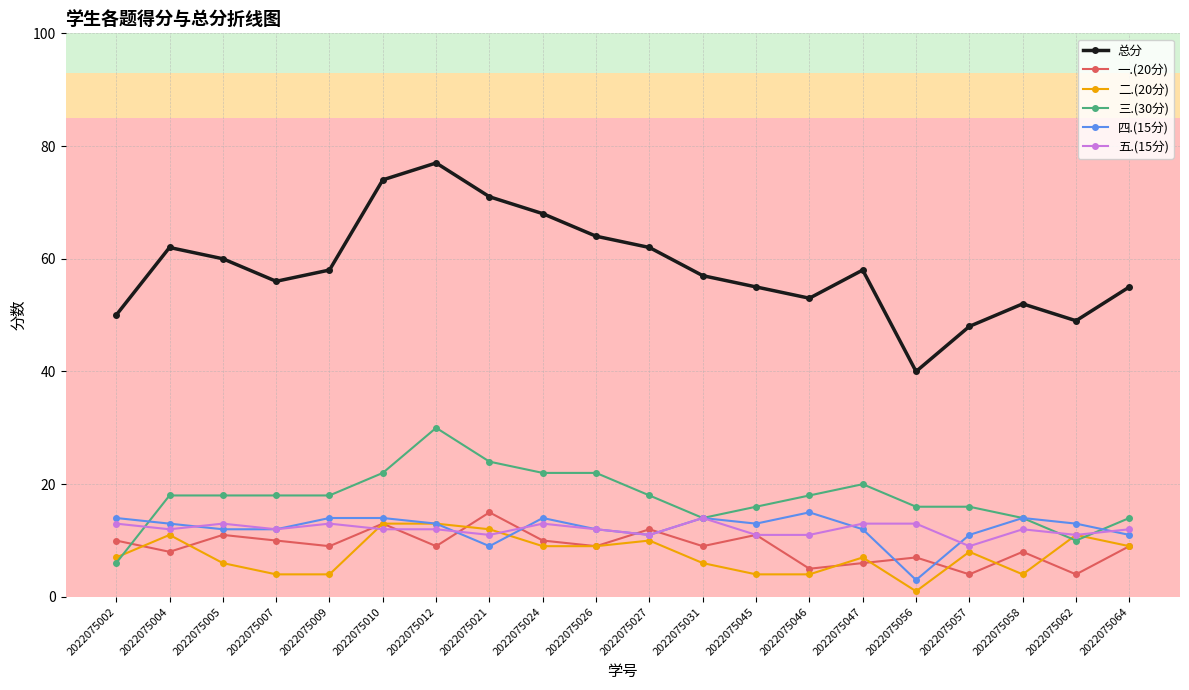

Which series has the widest spread of values?

总分